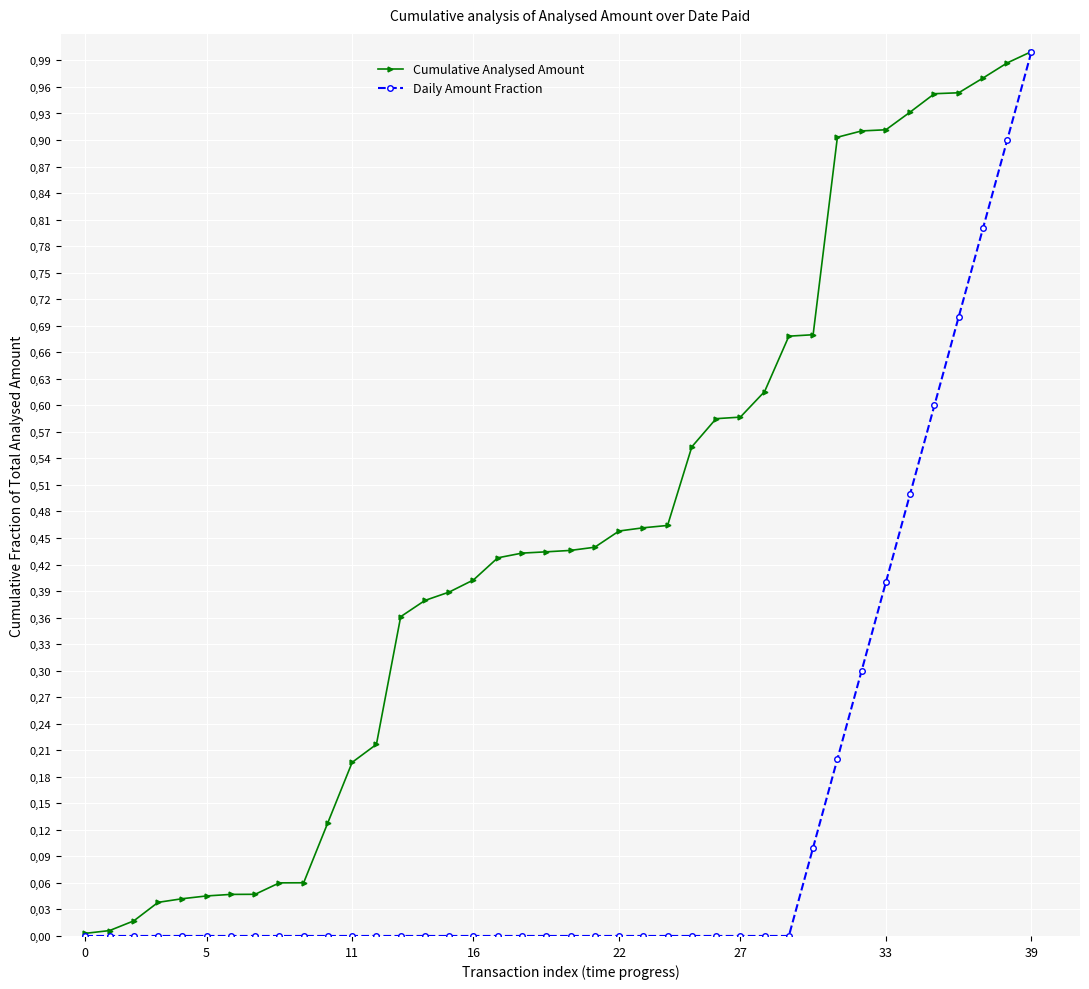

Does the chart display data point markers on the line(s)?

Yes